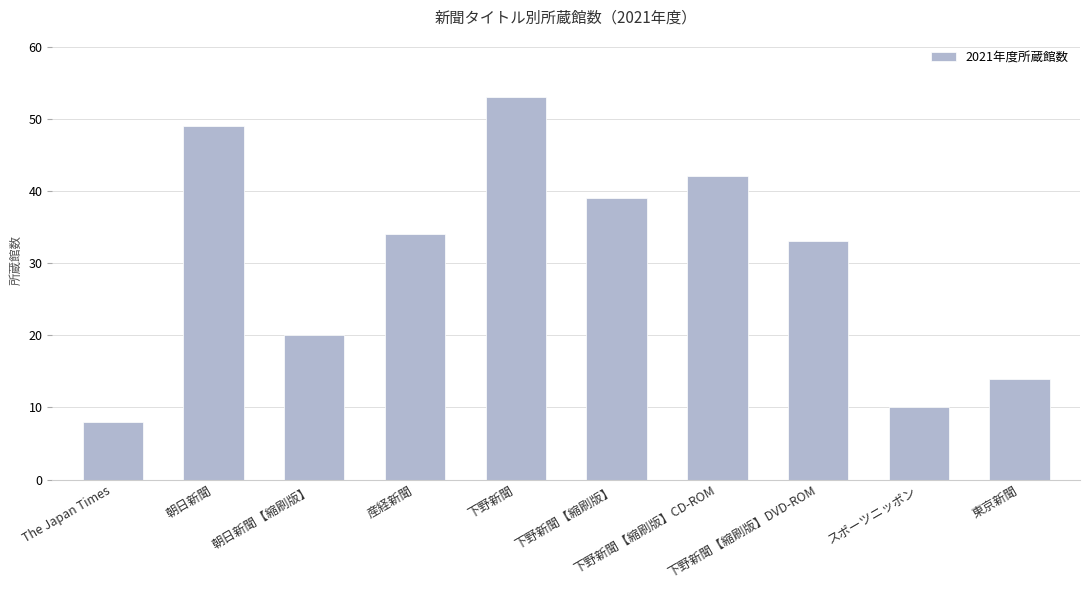

How many distinct data groups are displayed?

1